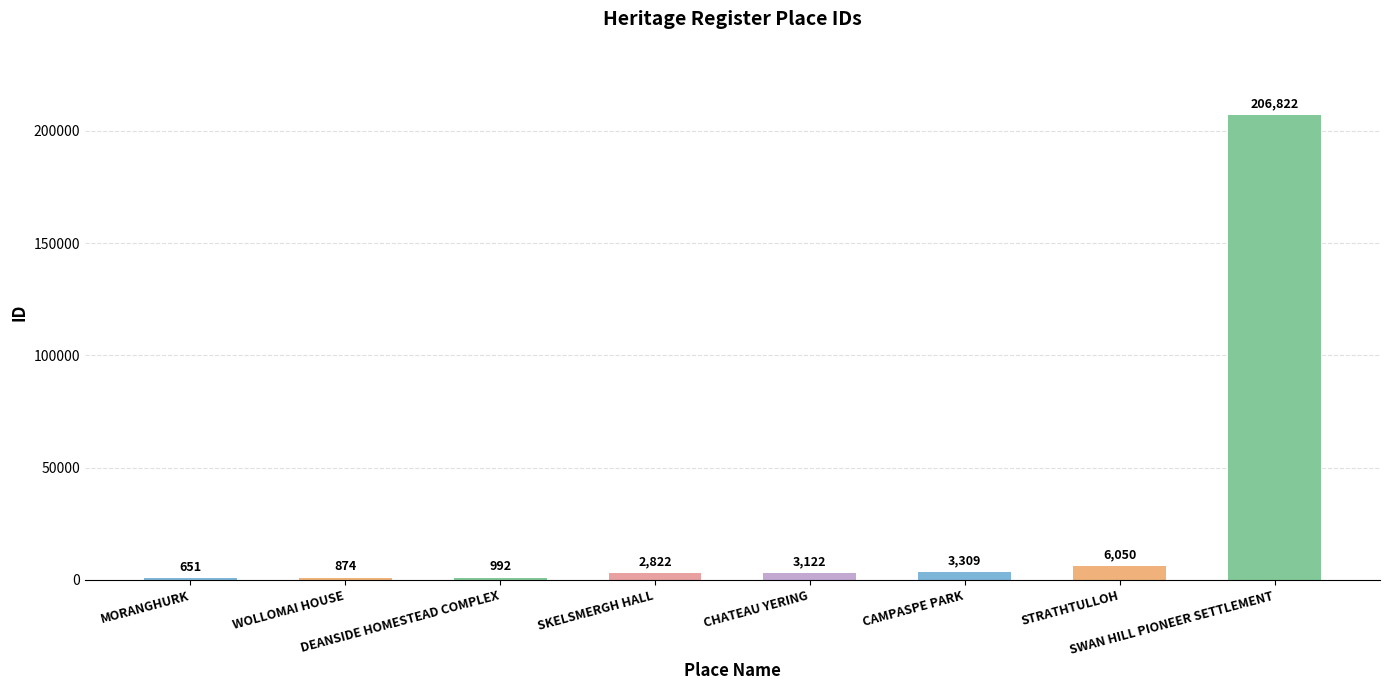

True or false: the data shows 6050 at STRATHTULLOH.

True